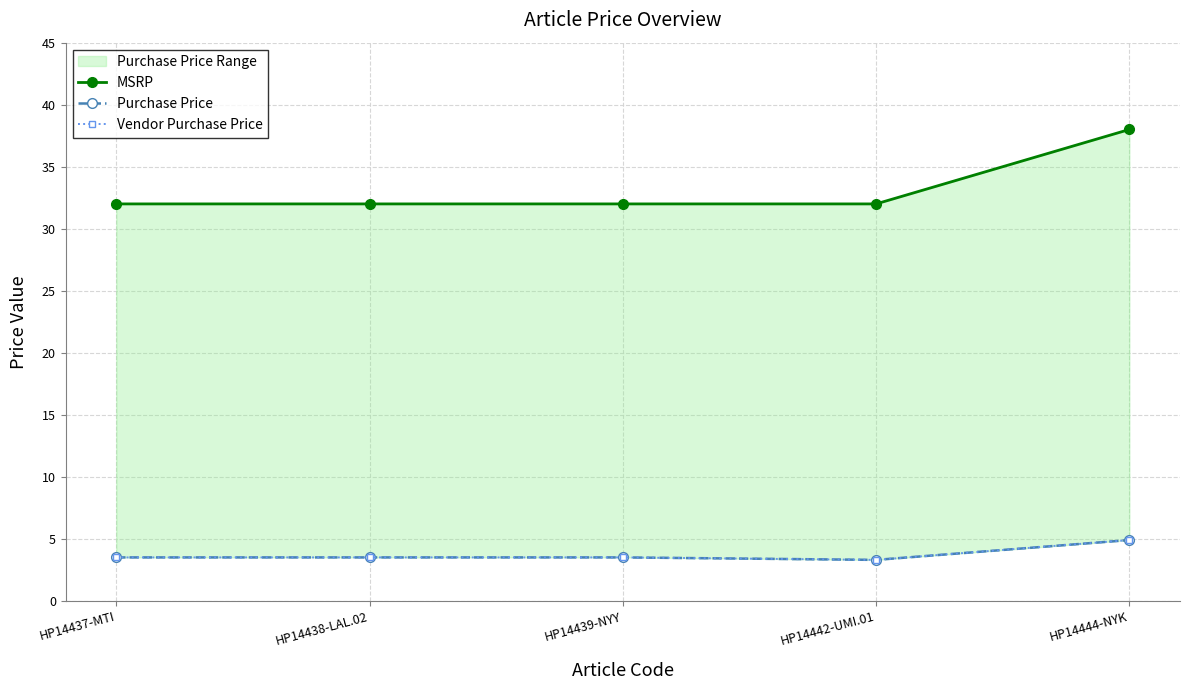

What is the value of the Vendor Purchase Price point at the 2nd from the left?

3.5